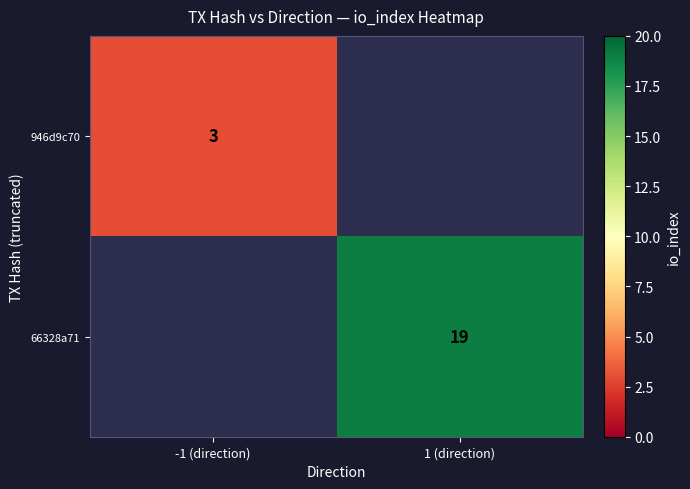

Is it true that 946d9c70 equals 5.0 at -1 (direction)?

False